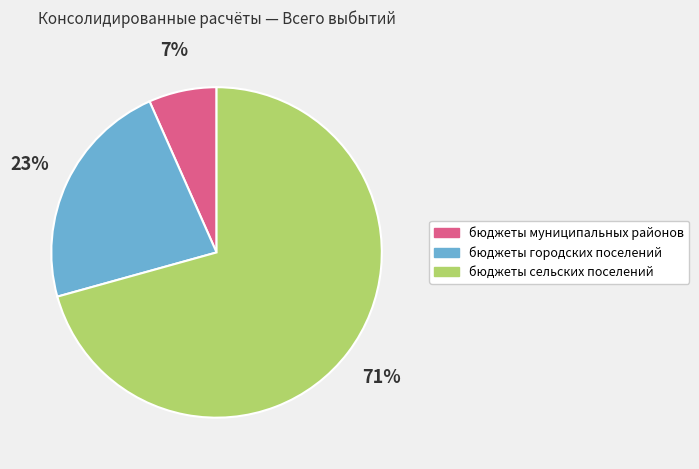

How many segments does this pie chart have?

3